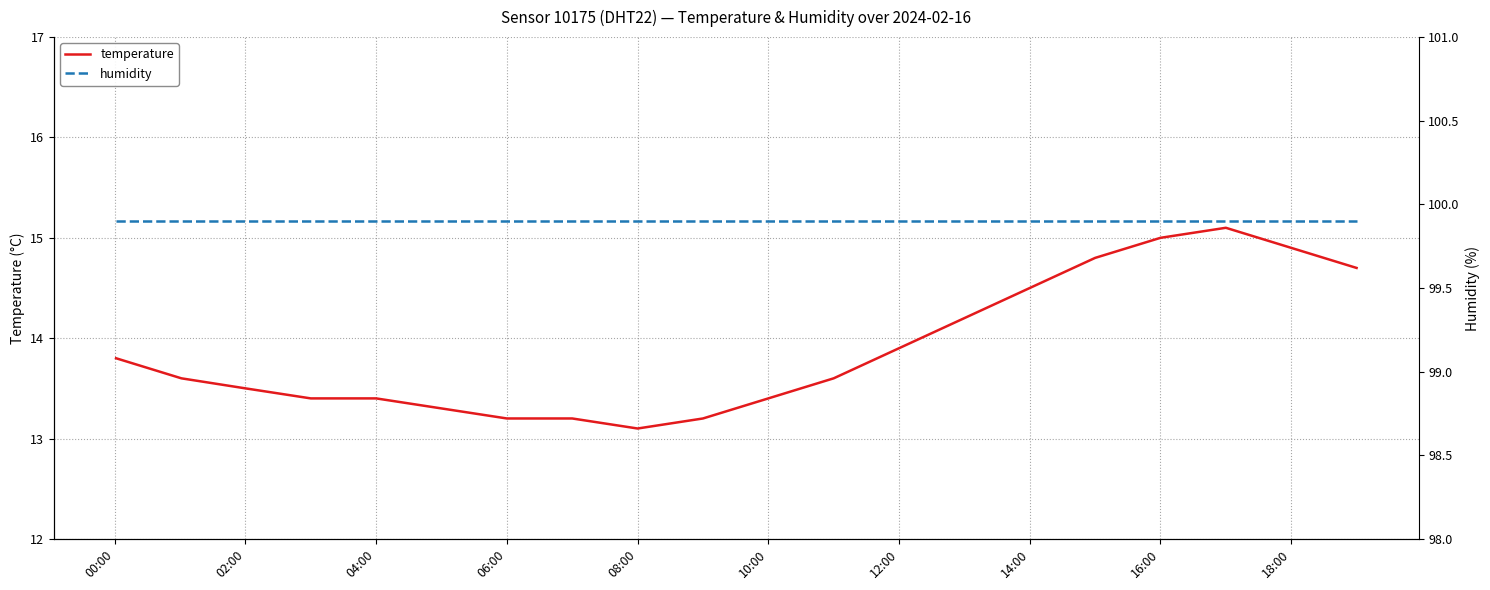

Which series has the largest total across all categories?

humidity